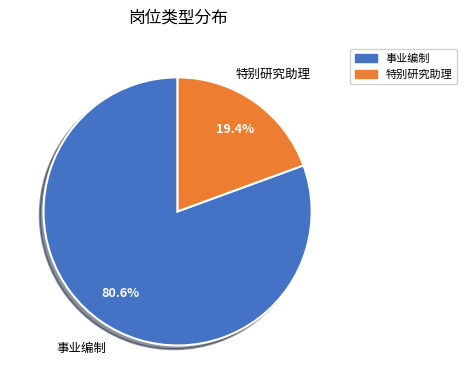

Is 事业编制 the majority of the pie?

Yes